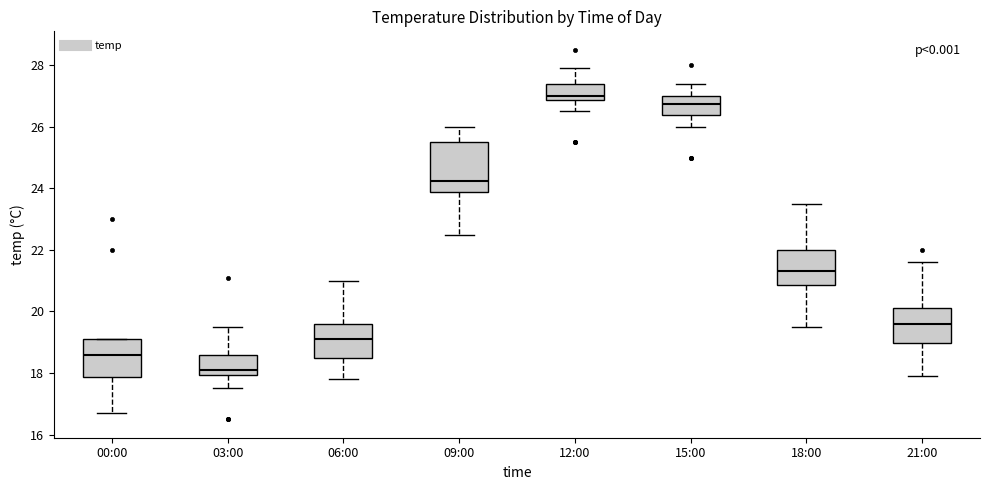

Where does the lower whisker of the box for 15:00 end on the y-axis? The values are not printed on the chart, so give them approximately, as read against the axis.

26.0